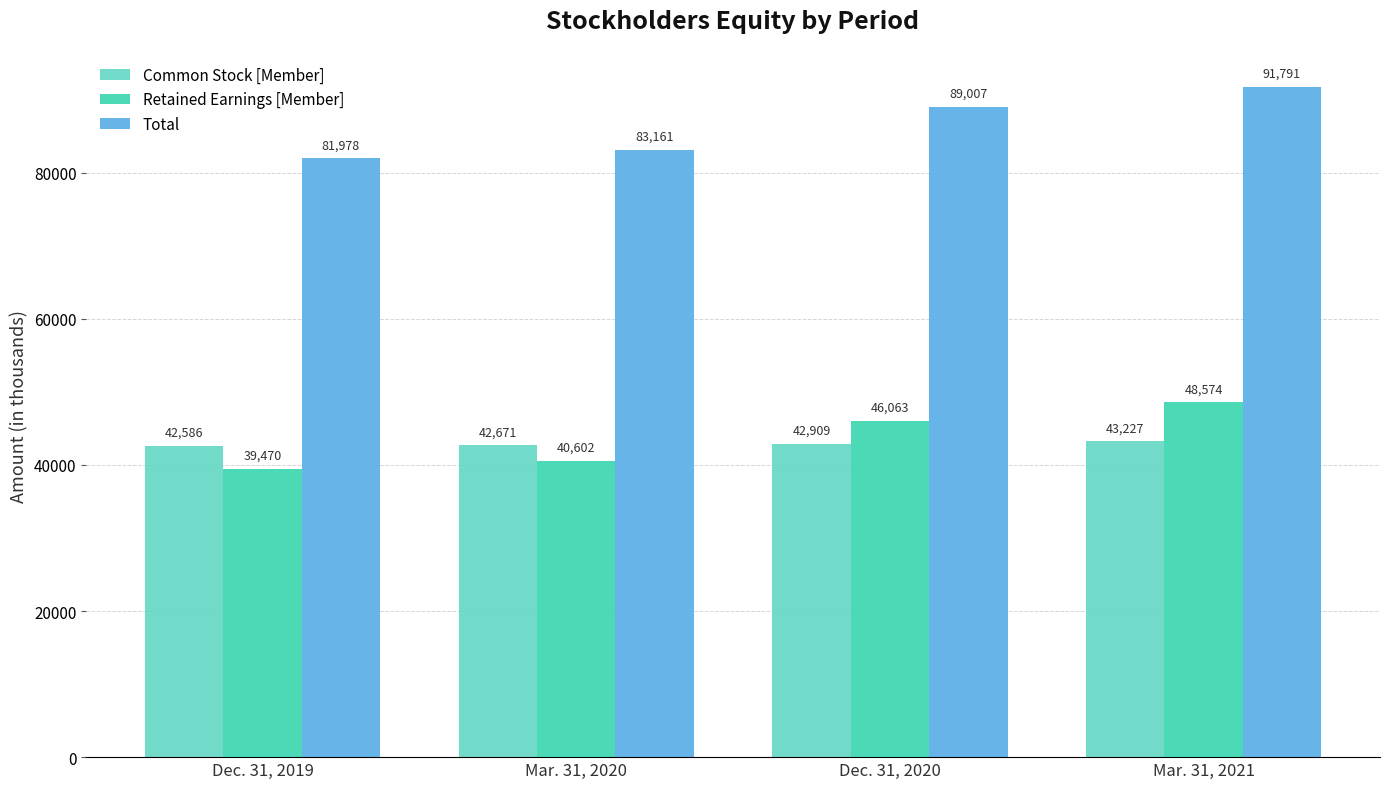

How many Retained Earnings [Member] values are between 40602 and 48574?

3